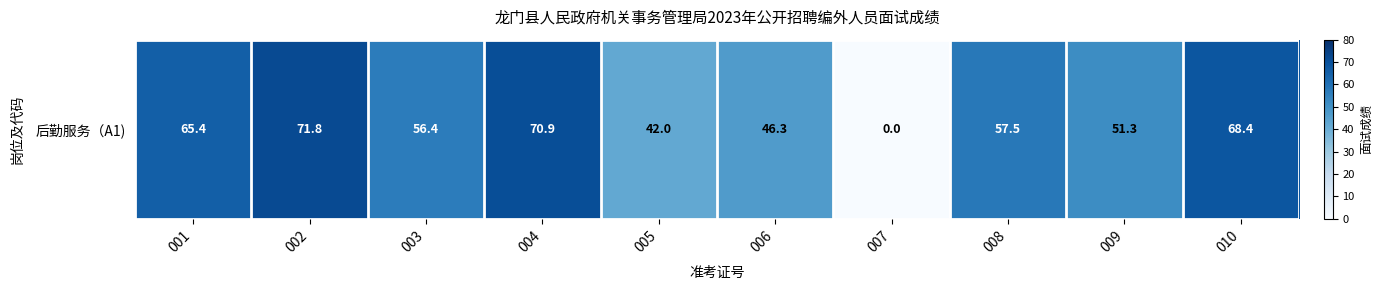

Rank the categories by value from lowest to highest.

007, 005, 006, 009, 003, 008, 001, 010, 004, 002